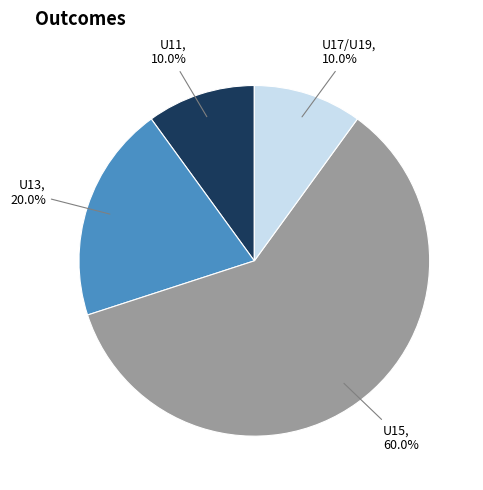

How much of the chart is everything except U11?

90.0%